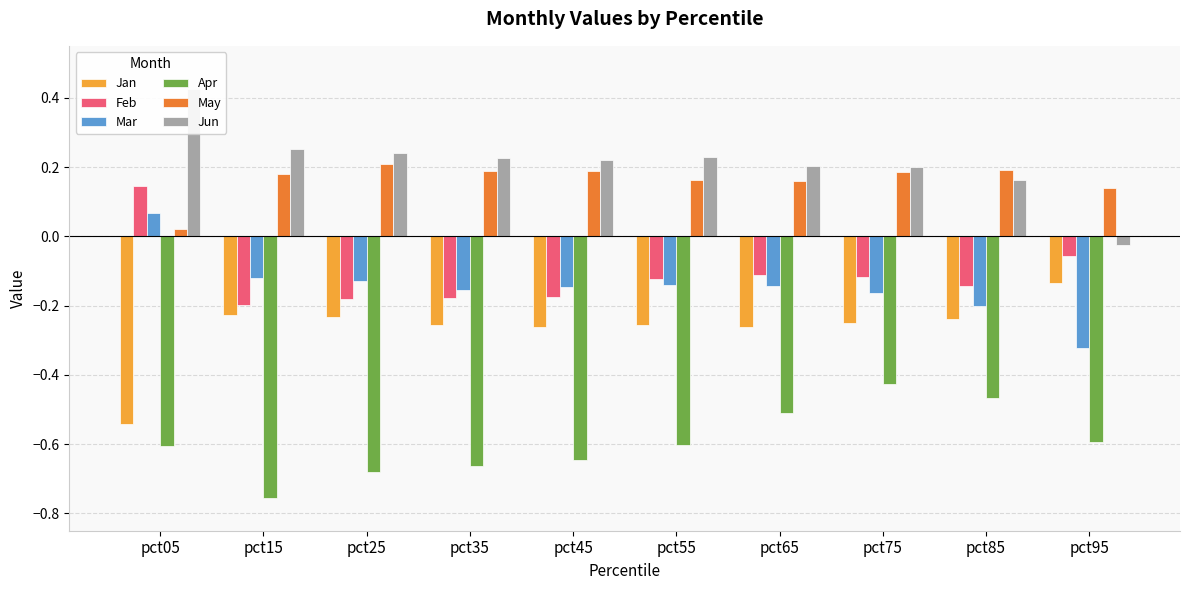

Where does the Jun series first go above 0?

pct05